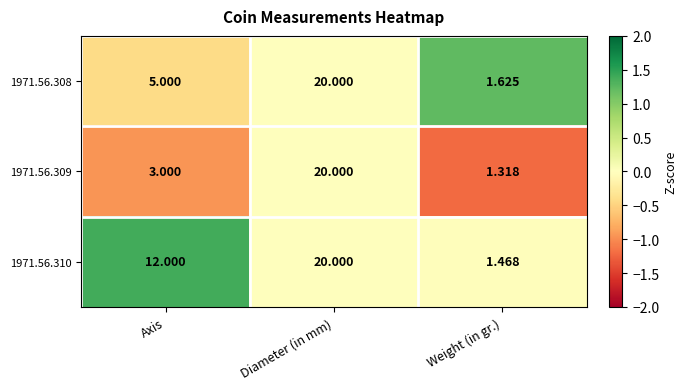

Rank the categories by 1971.56.310 value from highest to lowest.

Diameter (in mm), Axis, Weight (in gr.)